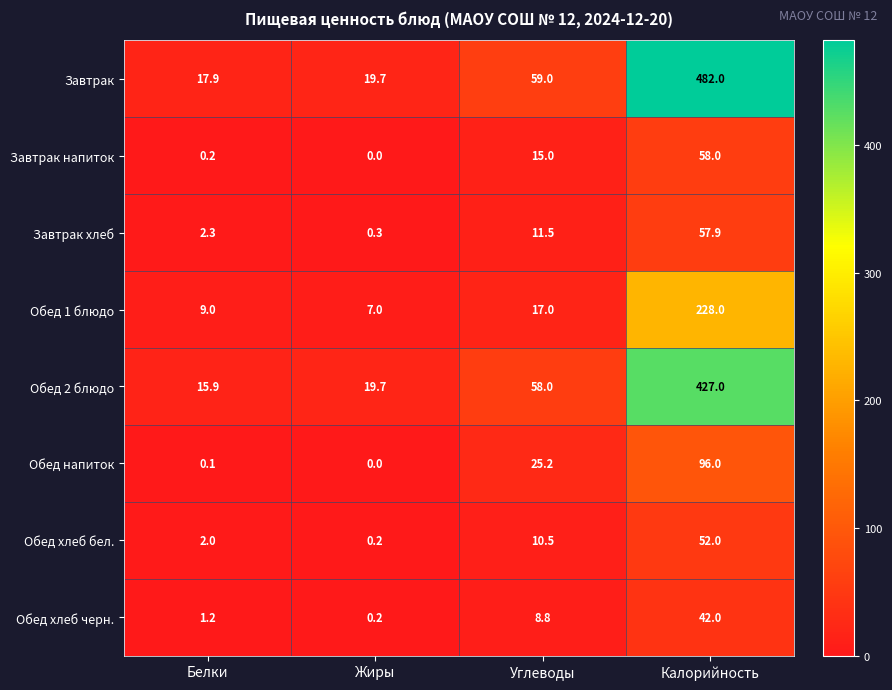

At which category is the sum across all series the highest?

Калорийность